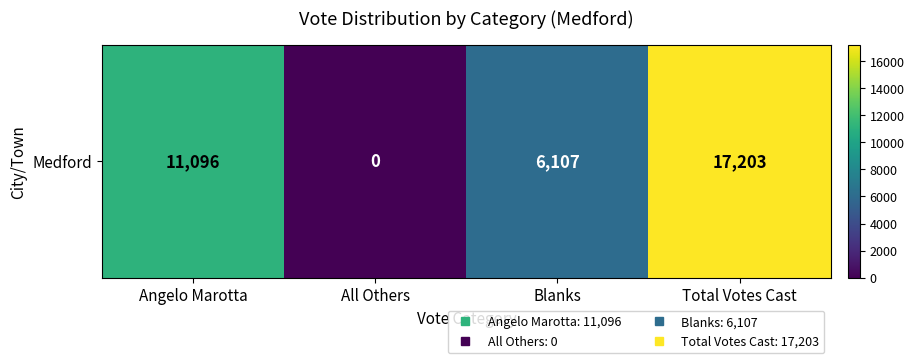

Reading left to right, transcribe all the data shown in this chart.

11096	0	6107	17203